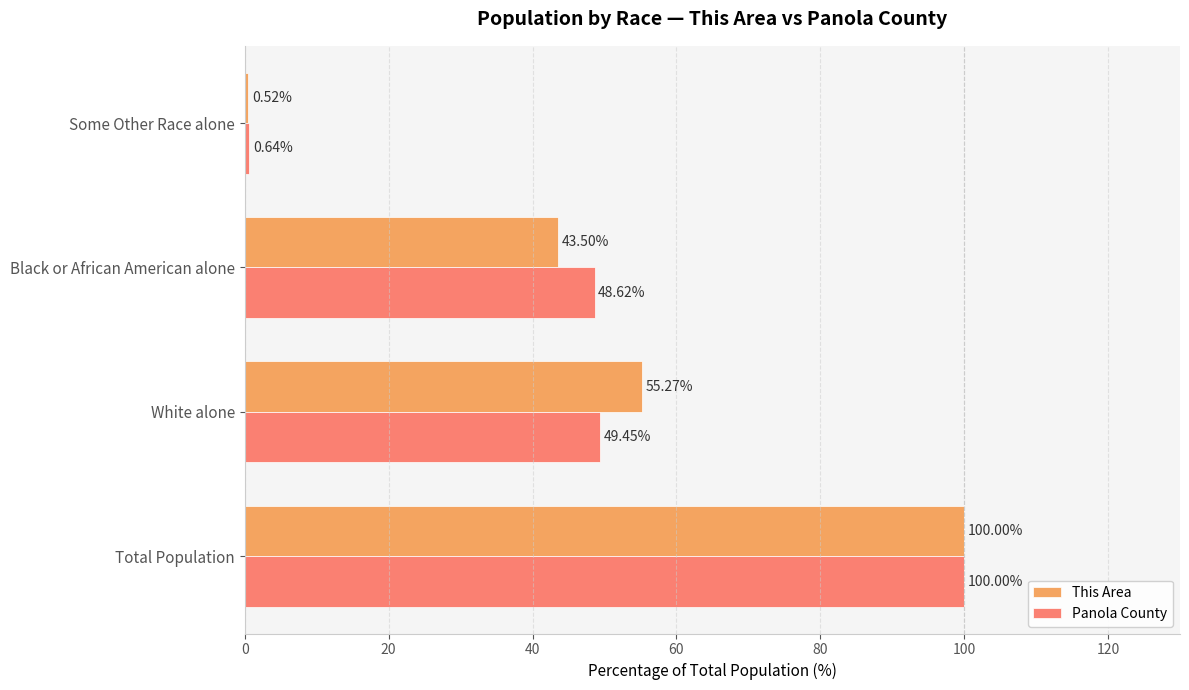

At which label is This Area closest to 50?

White alone